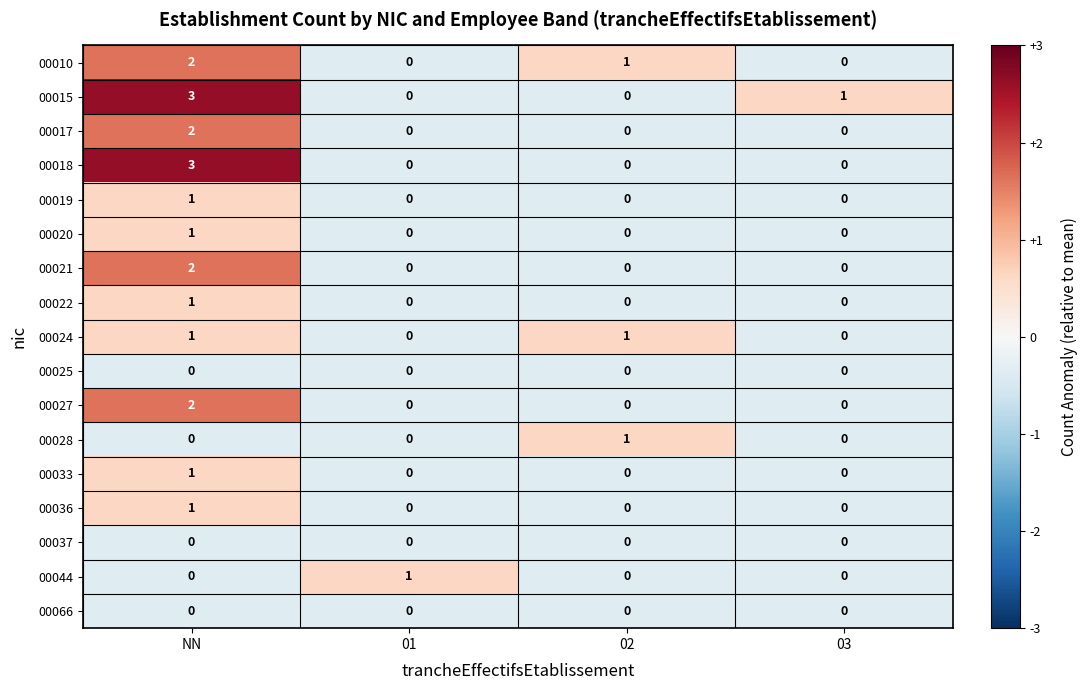

Count the 00010 values in the range 0 to 2.

4